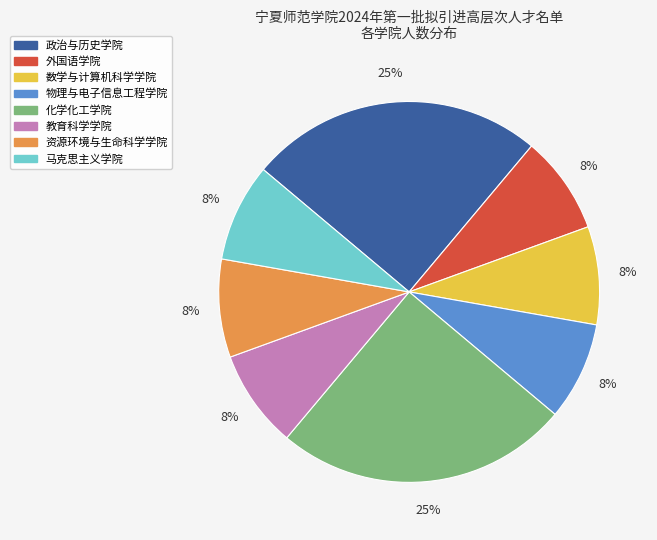

Is it true that 资源环境与生命科学学院 is 1% of the pie?

False